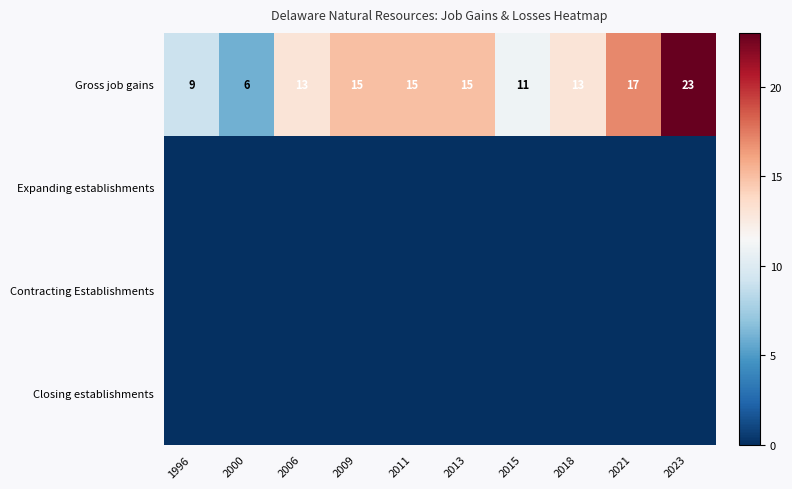

What is the total value across all series at 2023?

23